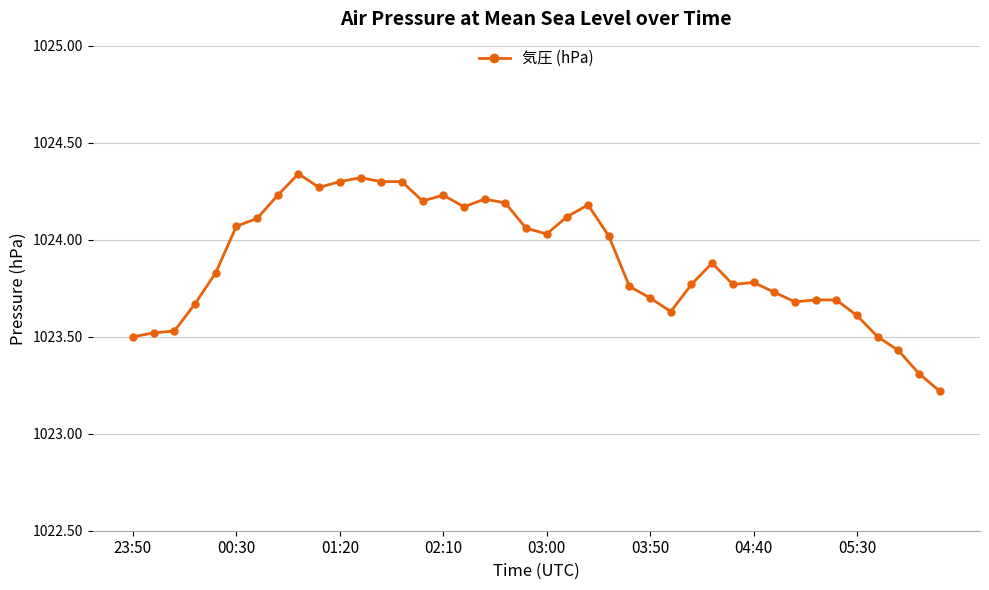

What is the difference between the maximum and minimum values?

1.1